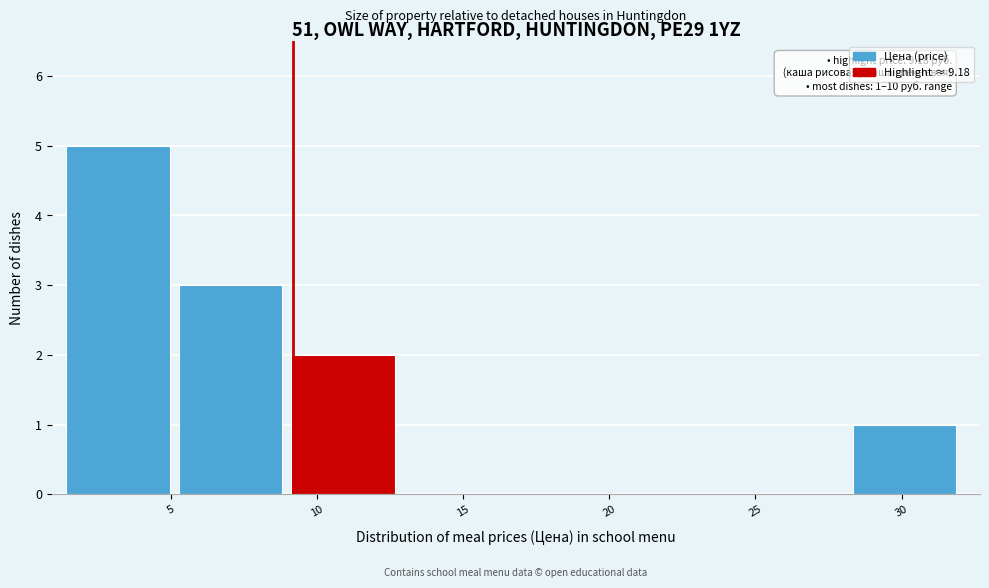

Which range on the x-axis has the tallest bar?

1.5 to 5.5